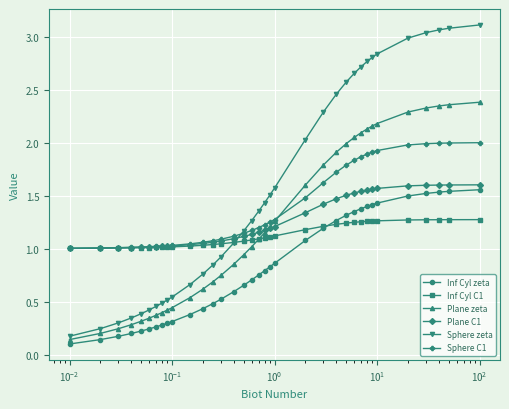

Which series has the widest spread of values?

Sphere zeta